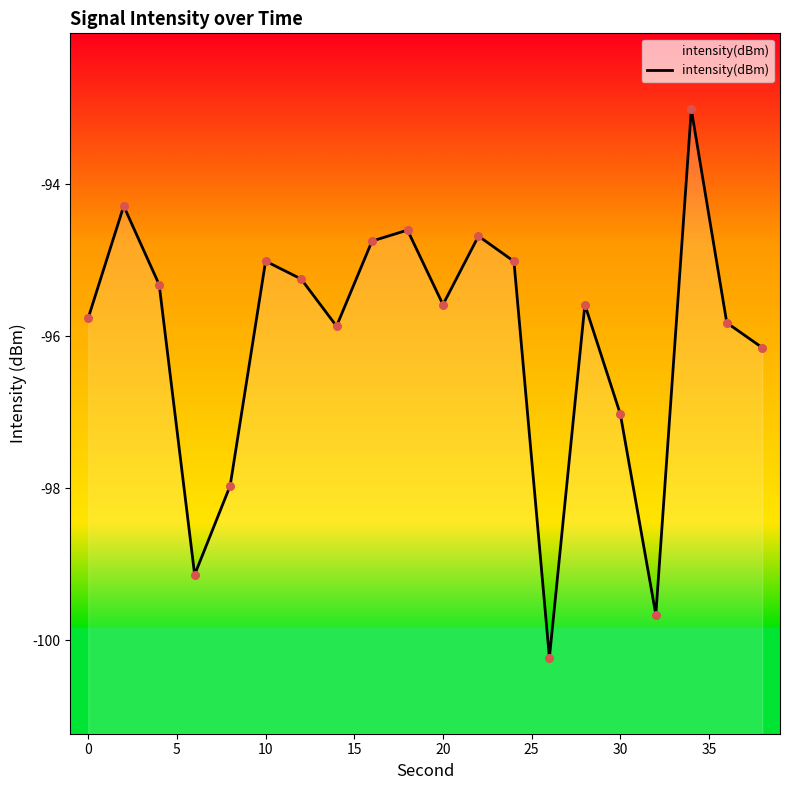

Between 10 and 35, which is larger?

35